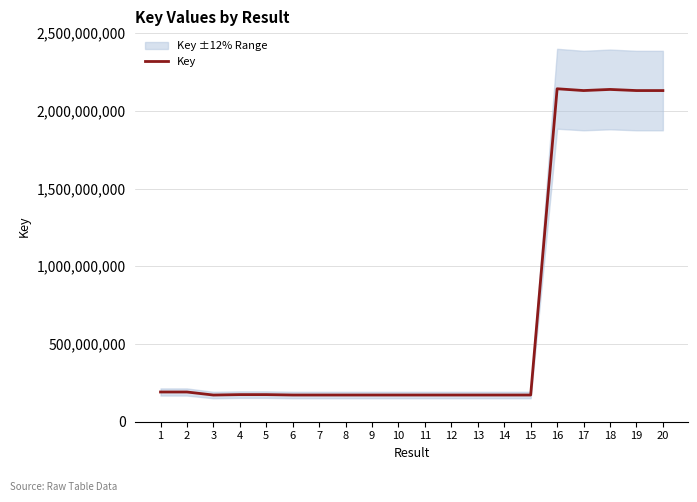

What value does the data have at 17?

2130394818